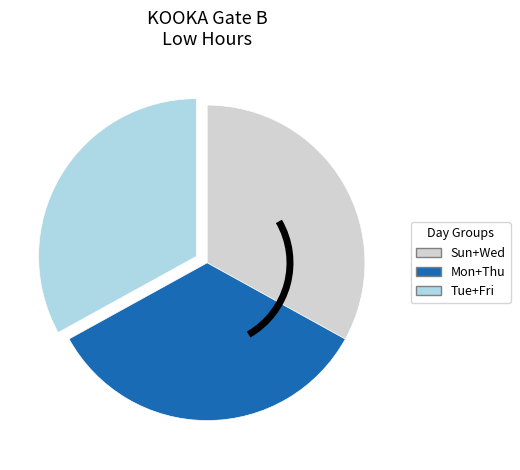

The Sun+Wed slice represents 33% of the pie. True or false?

True